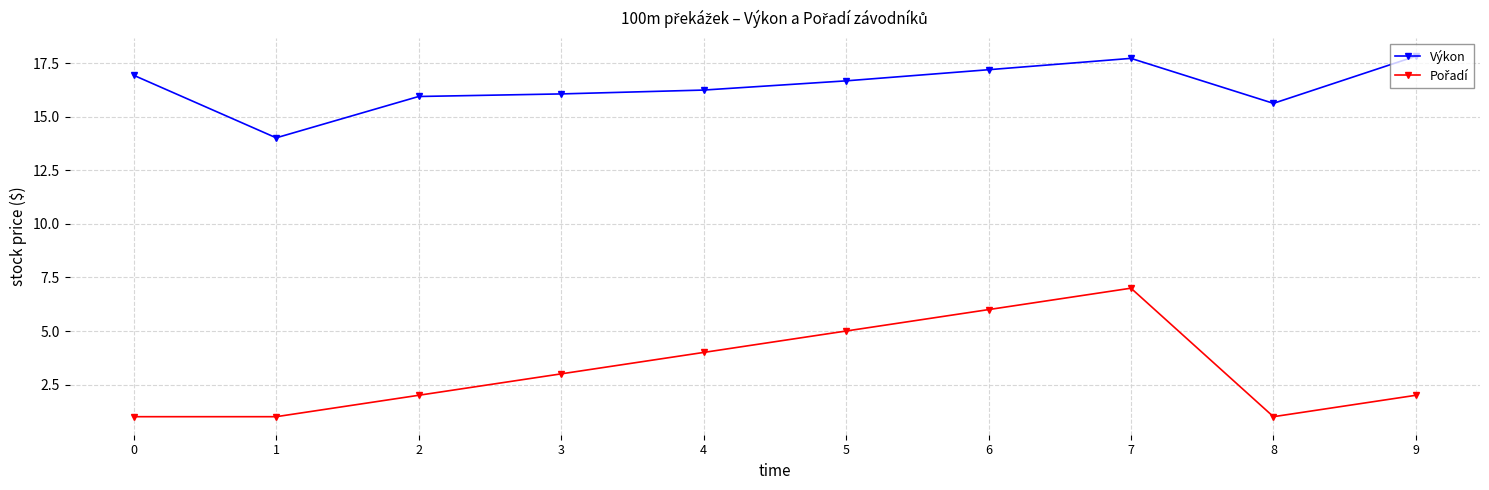

What is the difference between the Výkon values at 8 and 1?

1.6